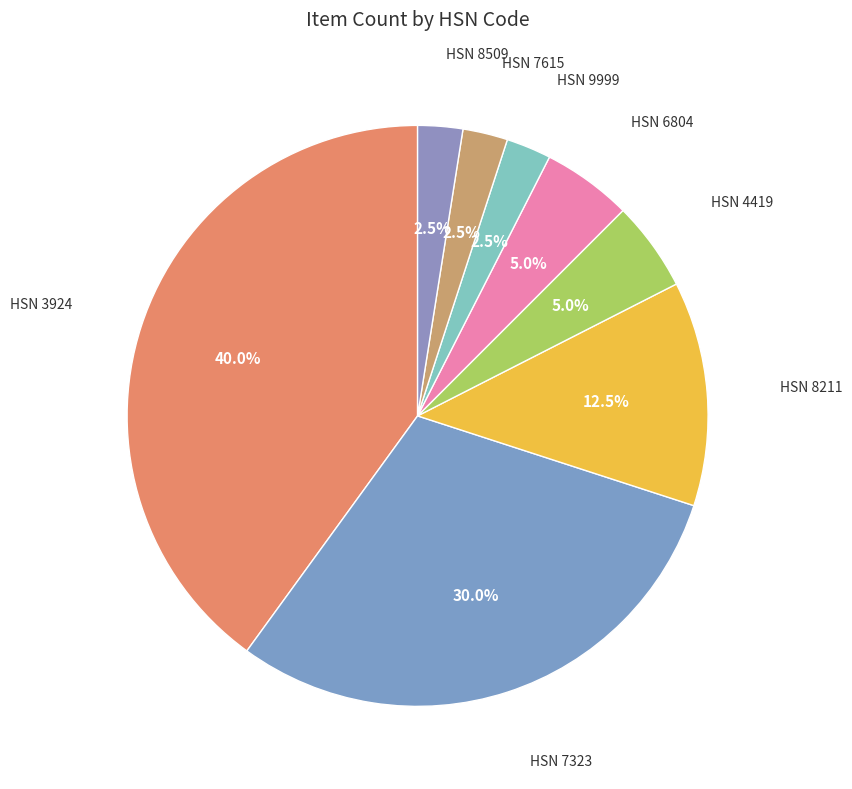

Is the sum of HSN 7323 and HSN 6804 greater than half?

No